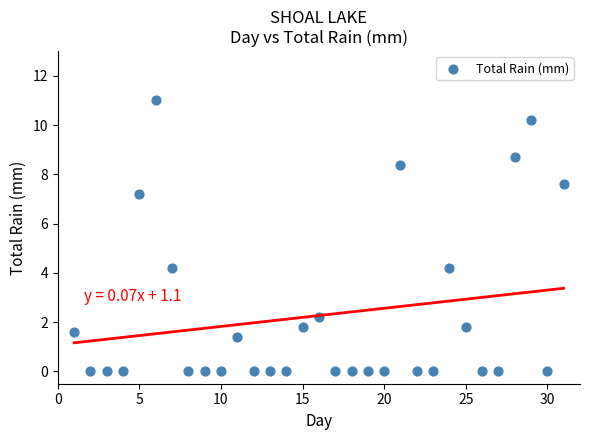

What is the range of X values (max minus min)?

30.0